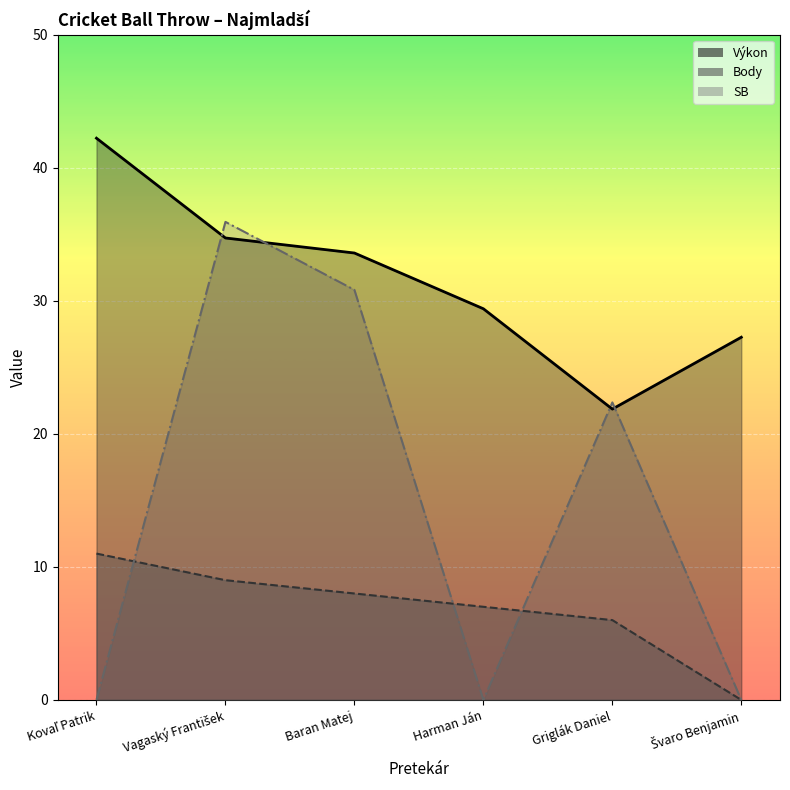

True or false: Body and Výkon intersect in this chart.

False